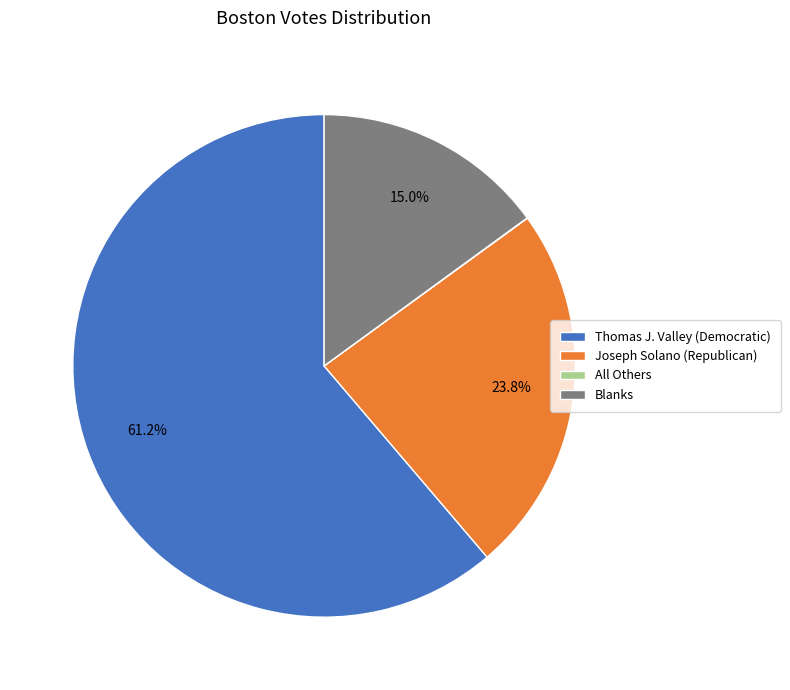

Combined, do Blanks and Thomas J. Valley (Democratic) account for over 50%?

Yes